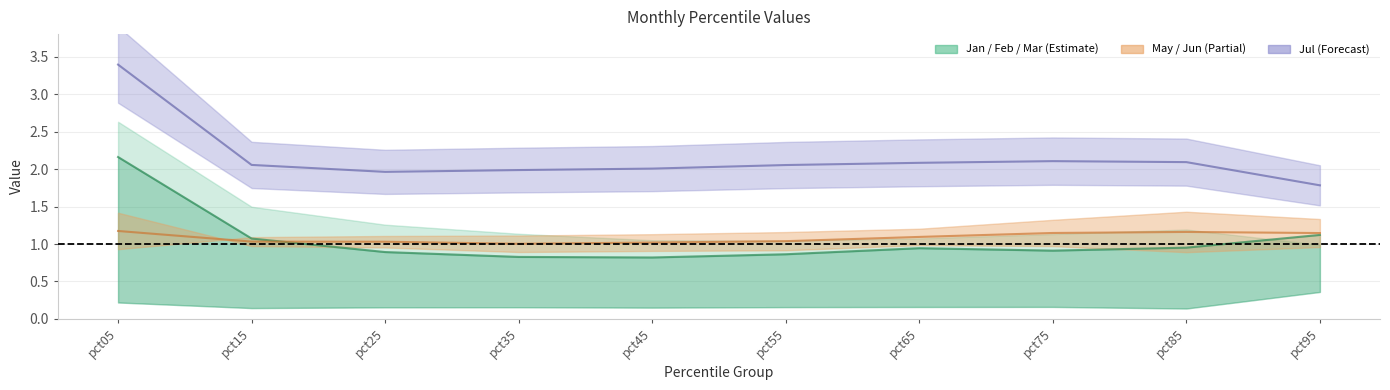

Is this an area chart (filled region under the line)?

No